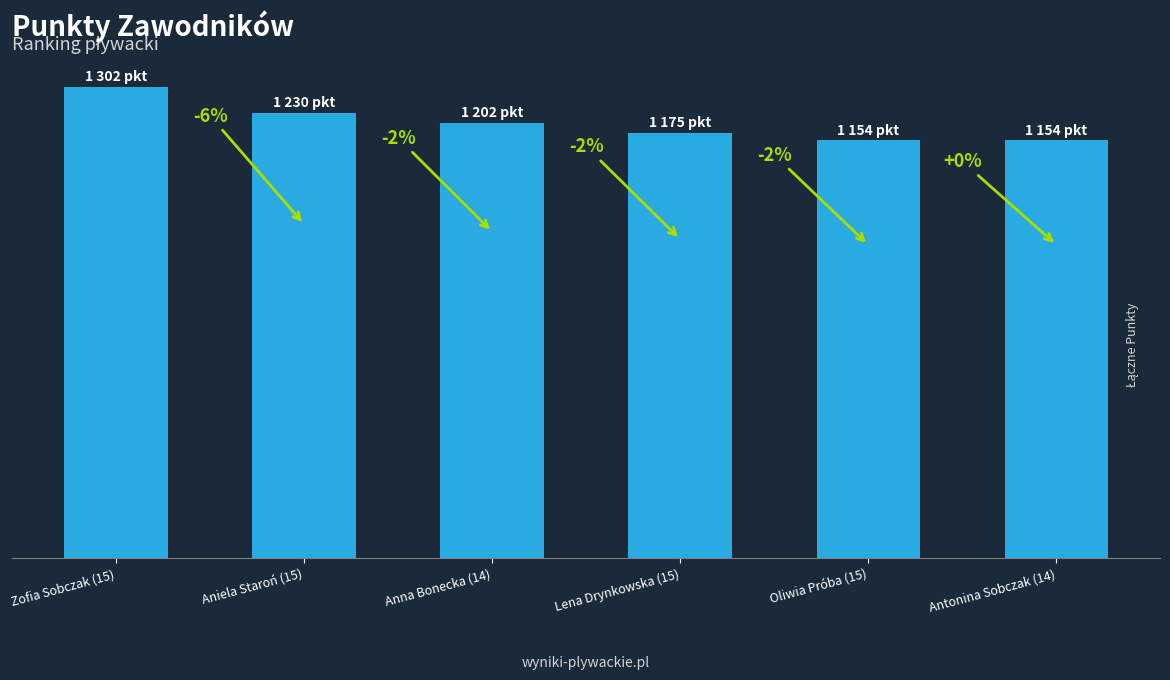

The chart shows a value of 1951 at Oliwia Próba (15). True or false?

False